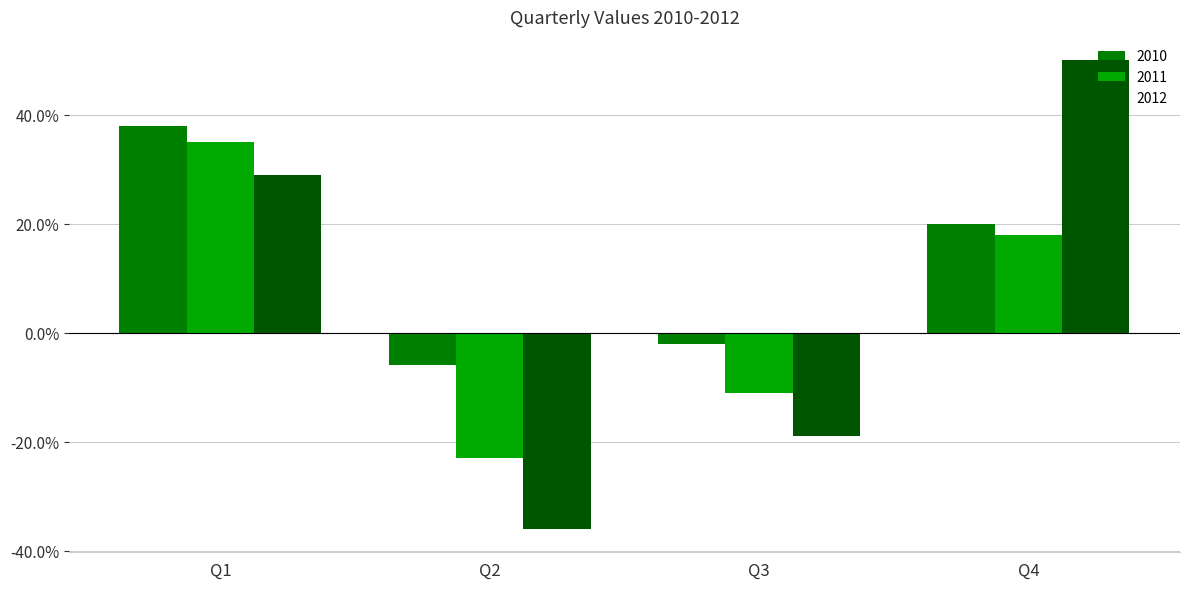

What is the spread (max minus min) of values at Q3?

17